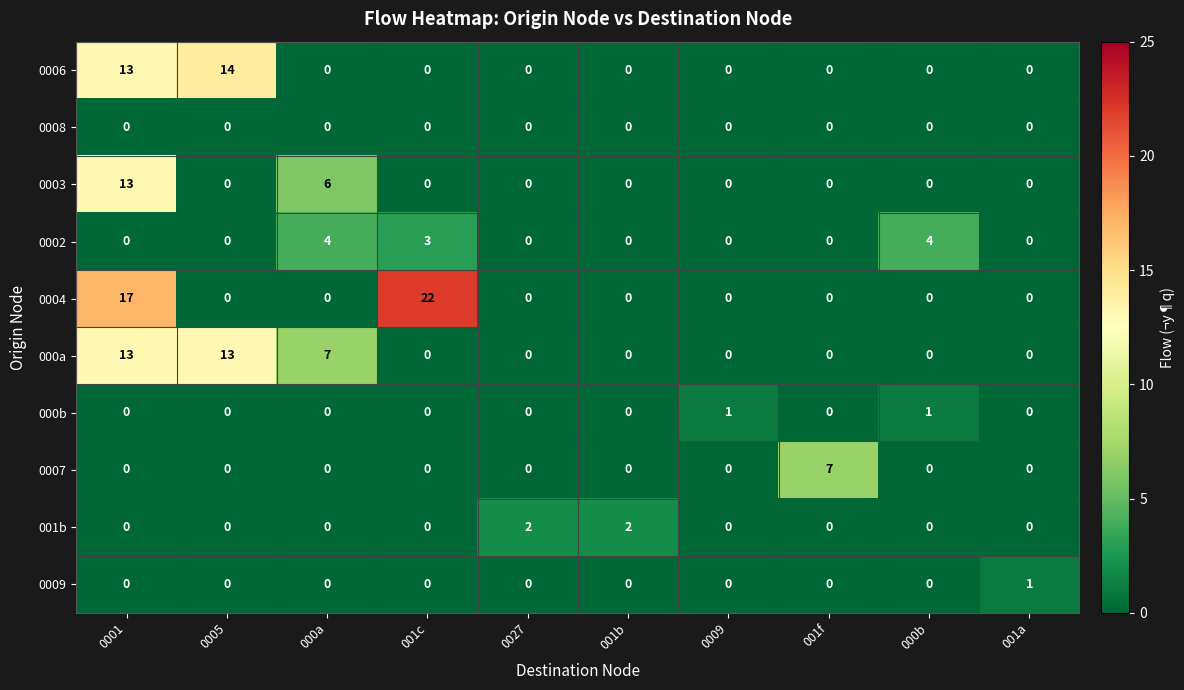

Count the 0002 values in the range 0 to 3.

8